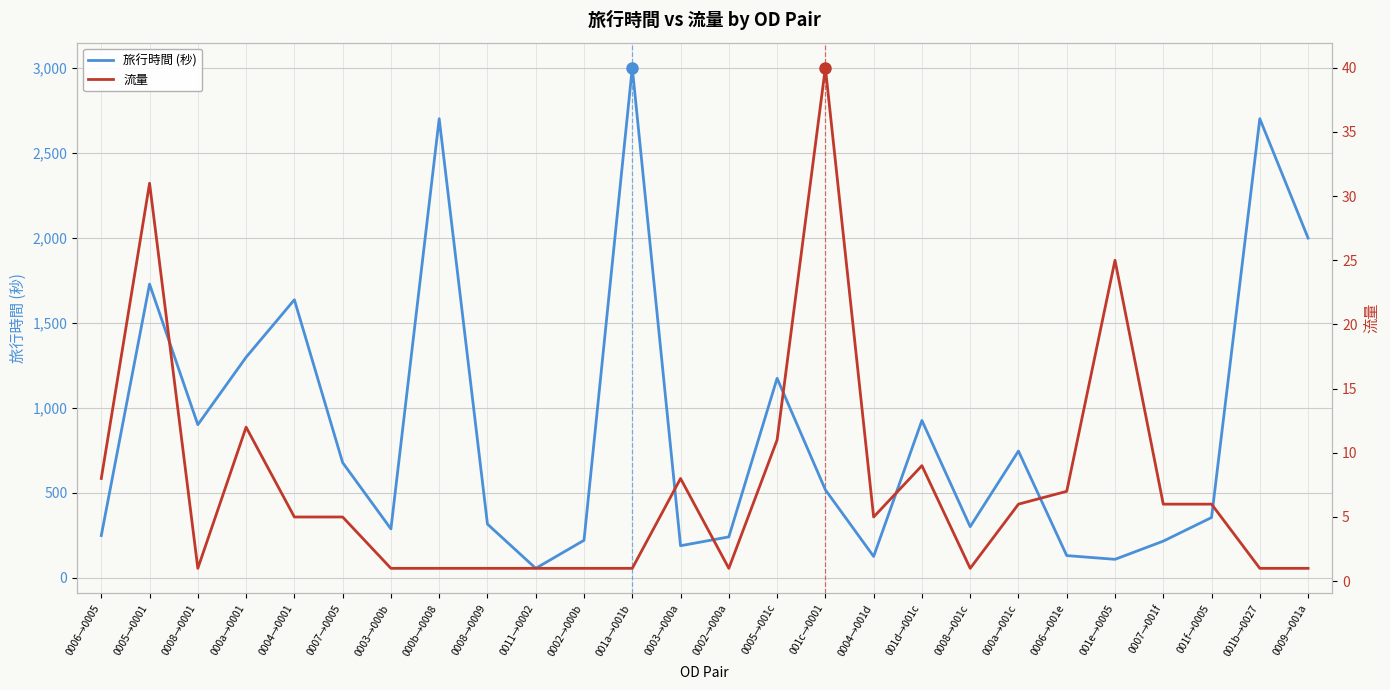

True or false: 流量 has a value of 40 at 001c→0001.

True